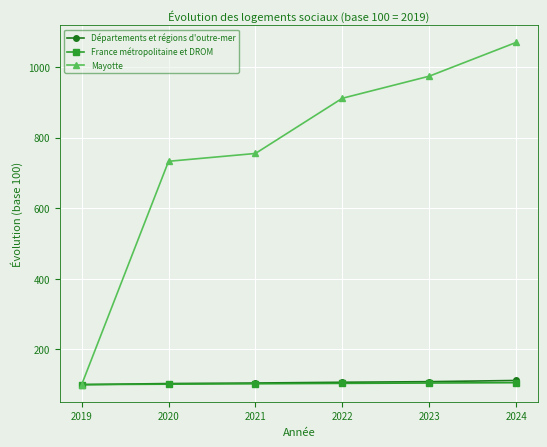

What is the total value across all series at 2021?

961.8